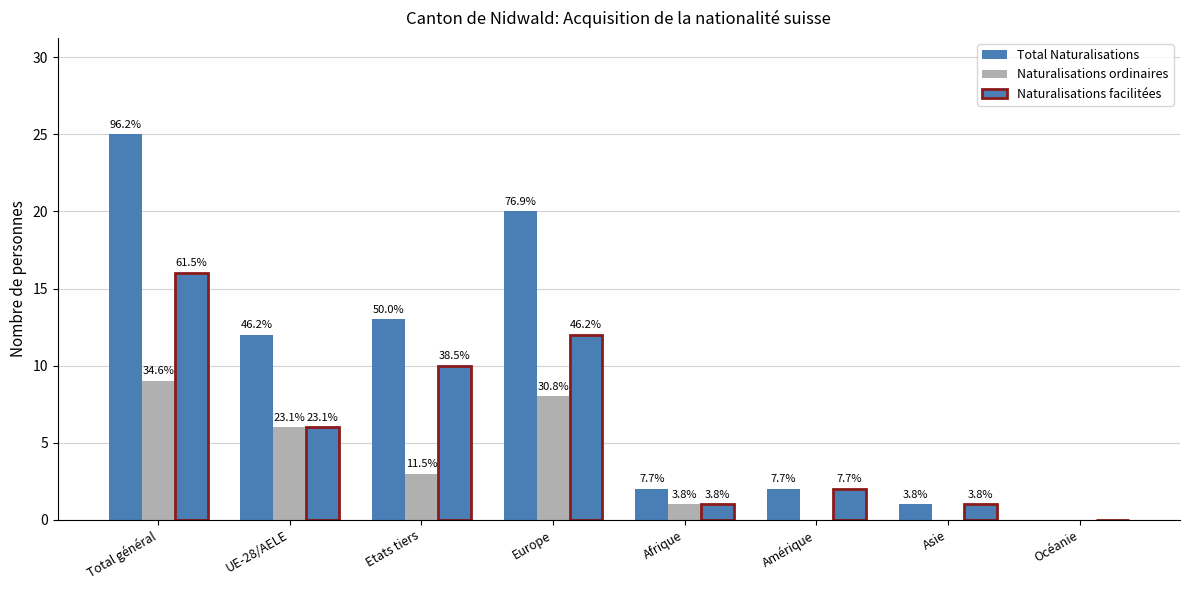

At which label does Total Naturalisations first exceed 12?

Total général